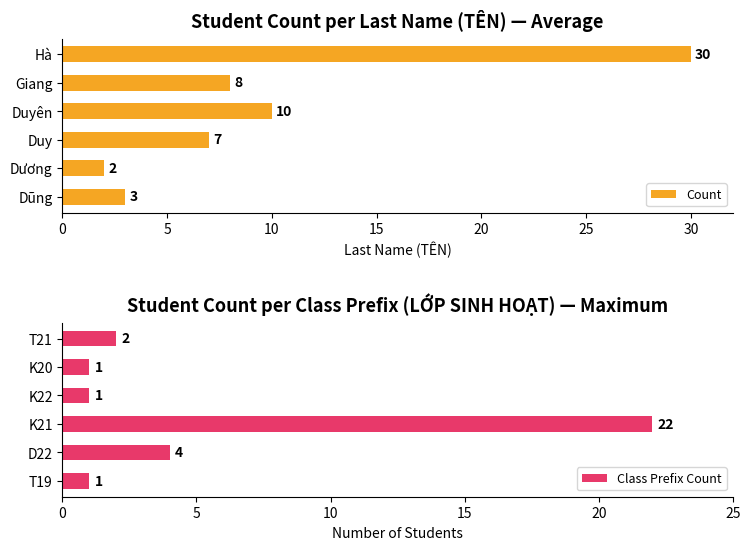

Reading left to right, extract all data points from this chart.

Count: 3	2	7	10	8	30
Class Prefix Count: 1	4	22	1	1	2